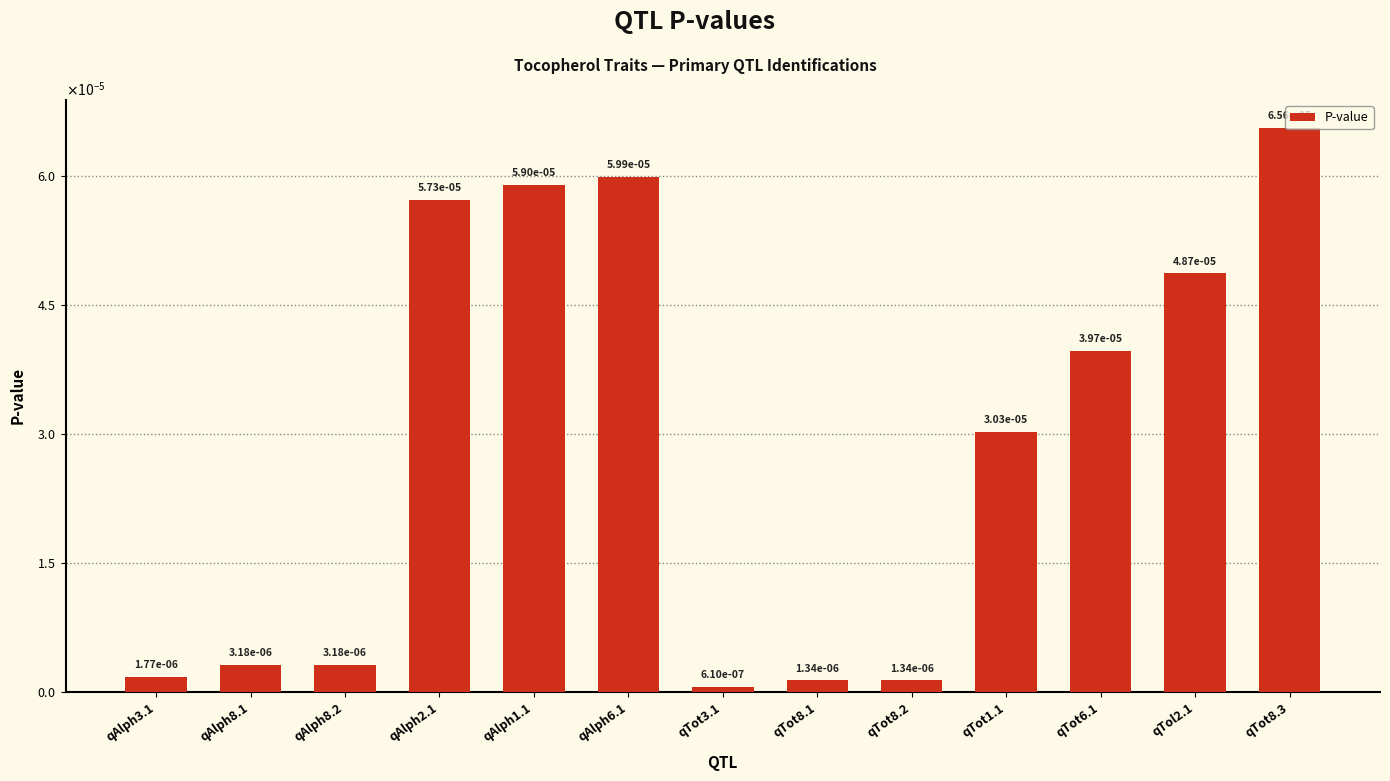

What position from the right is qAlph2.1?

10